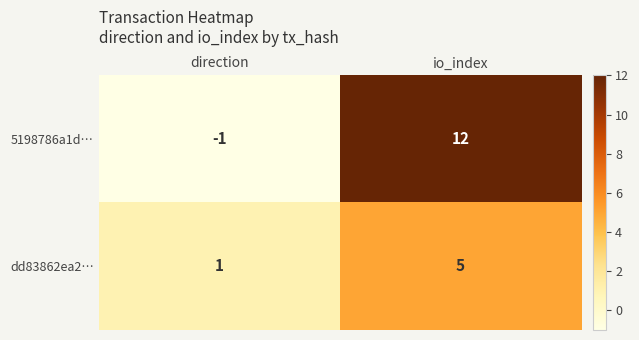

True or false: dd83862ea2… has a value of 1 at direction.

True